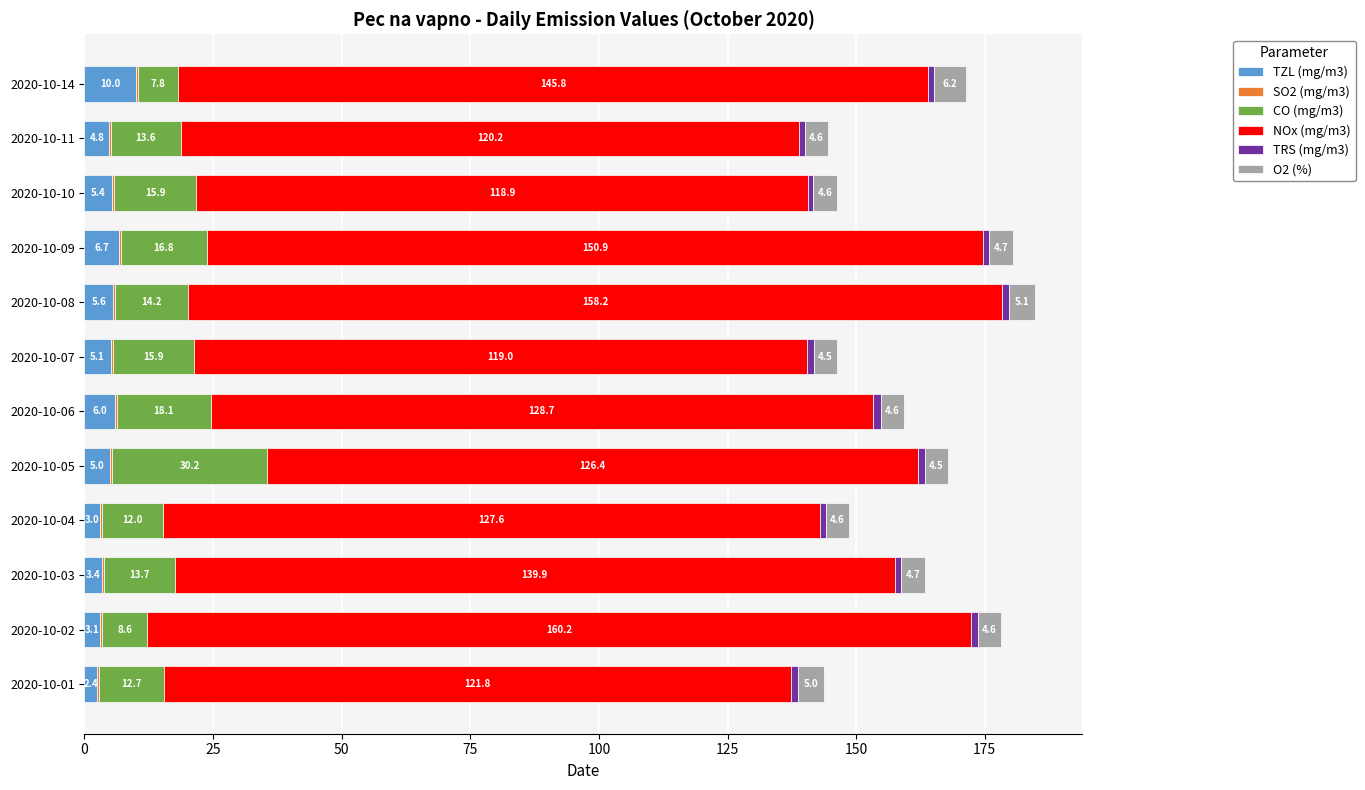

The value of TZL (mg/m3) at 2020-10-06 is 6.0. True or false?

True